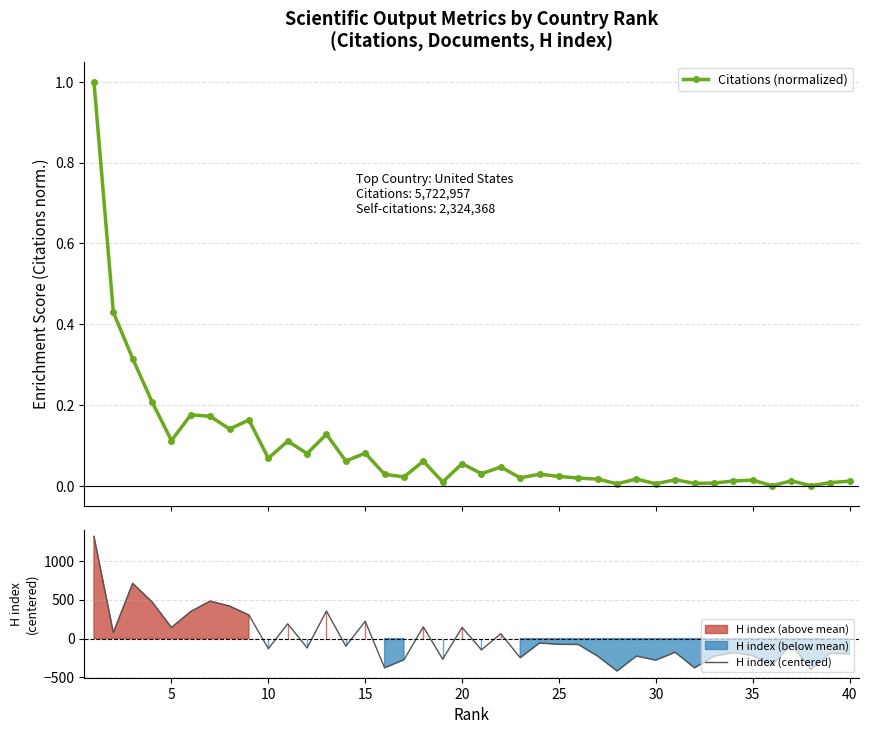

What is the difference between the maximum and minimum values in the H index (centered) series?

1730.0